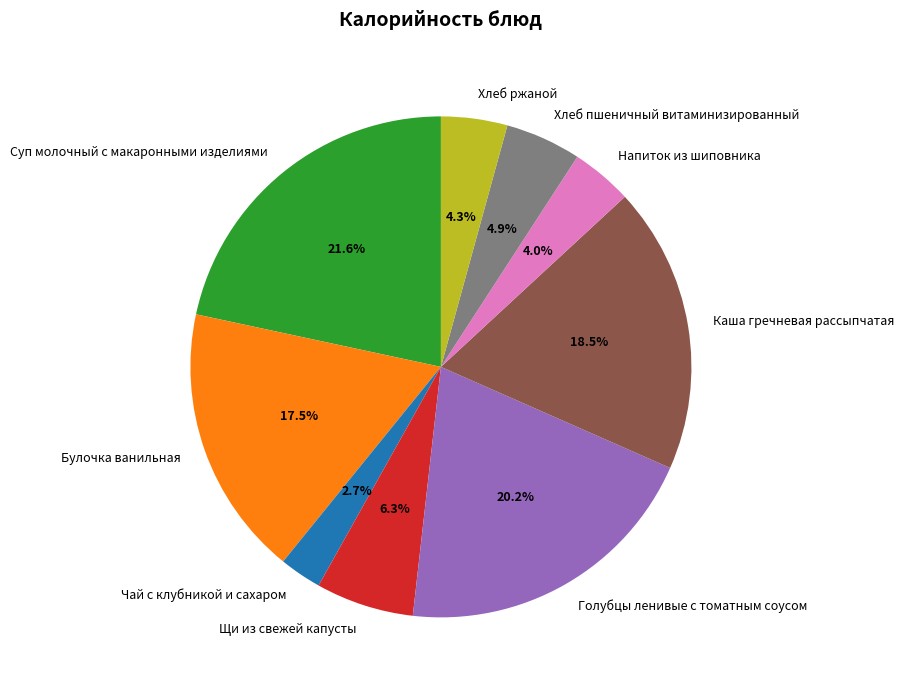

What portion of the pie excludes Каша гречневая рассыпчатая?

81.5%